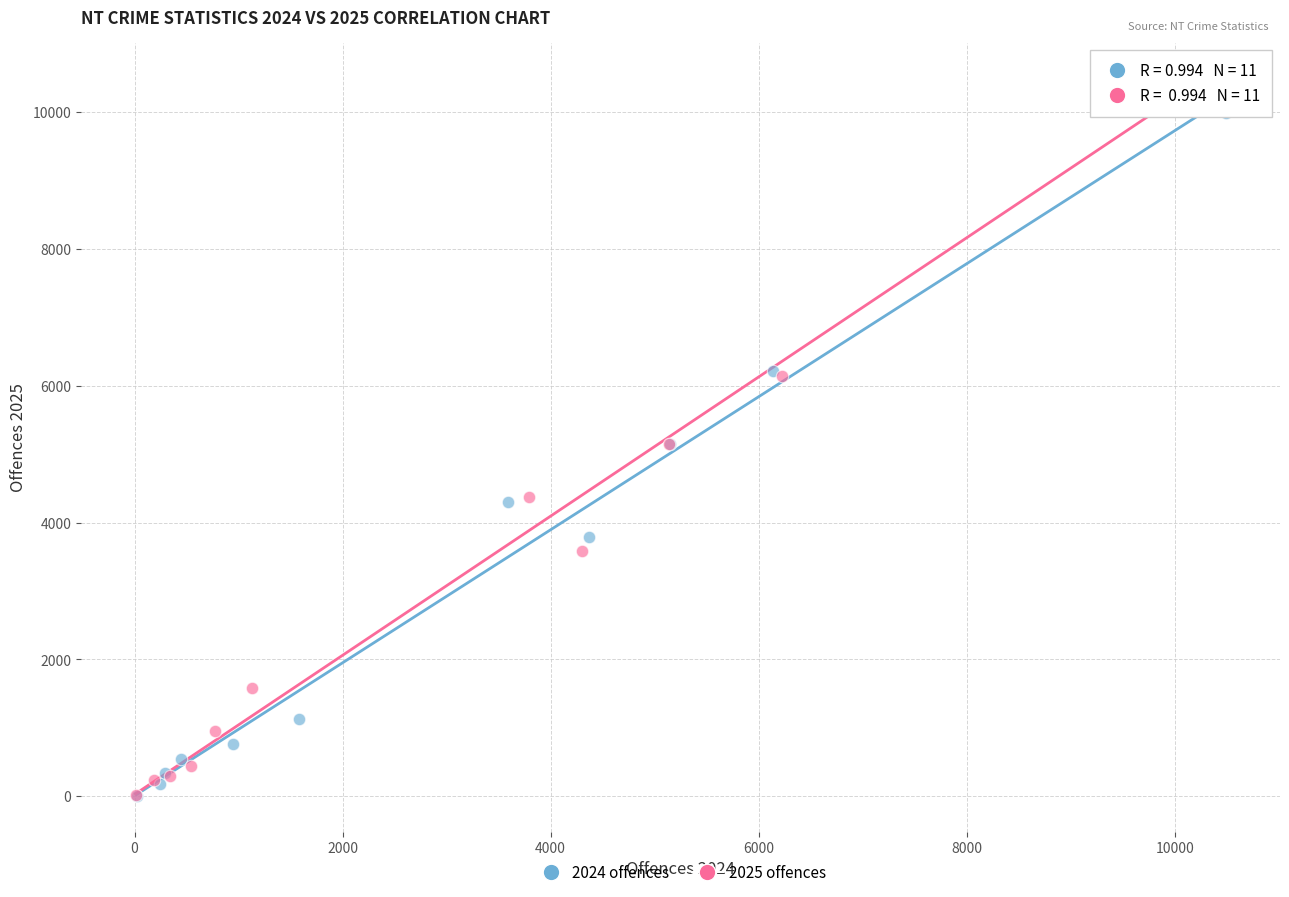

Which series has the widest spread of Y values?

2025 offences